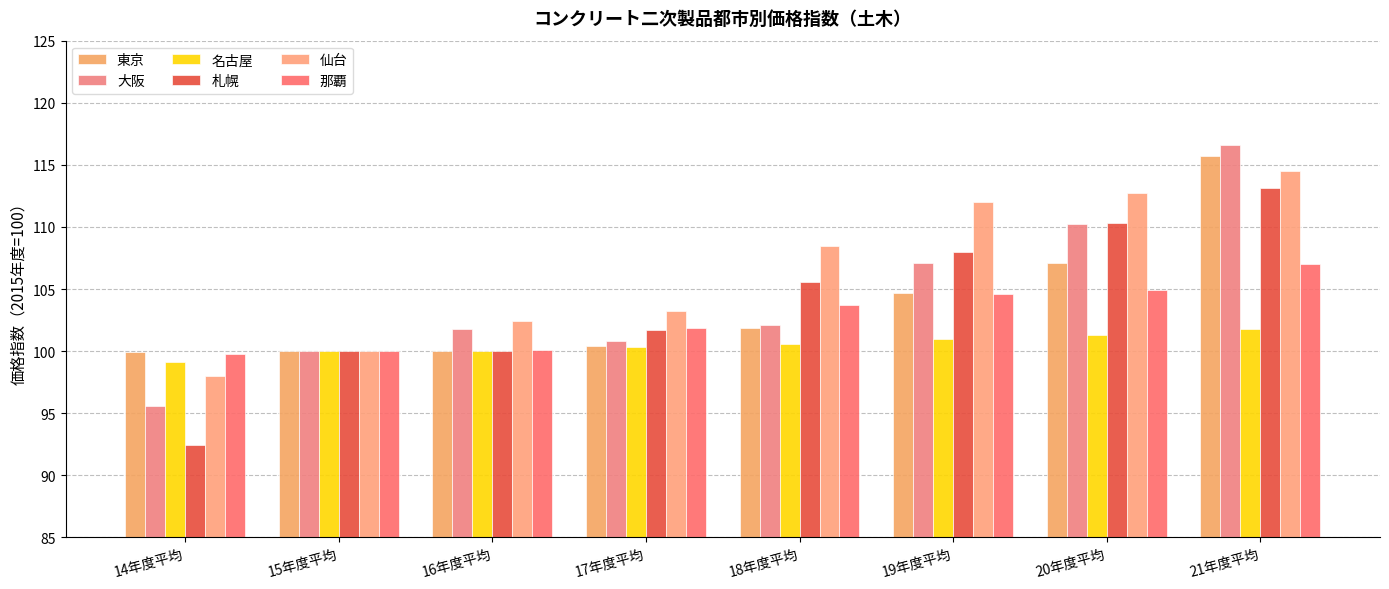

True or false: 那覇 has a value of 100.0 at 15年度平均.

True